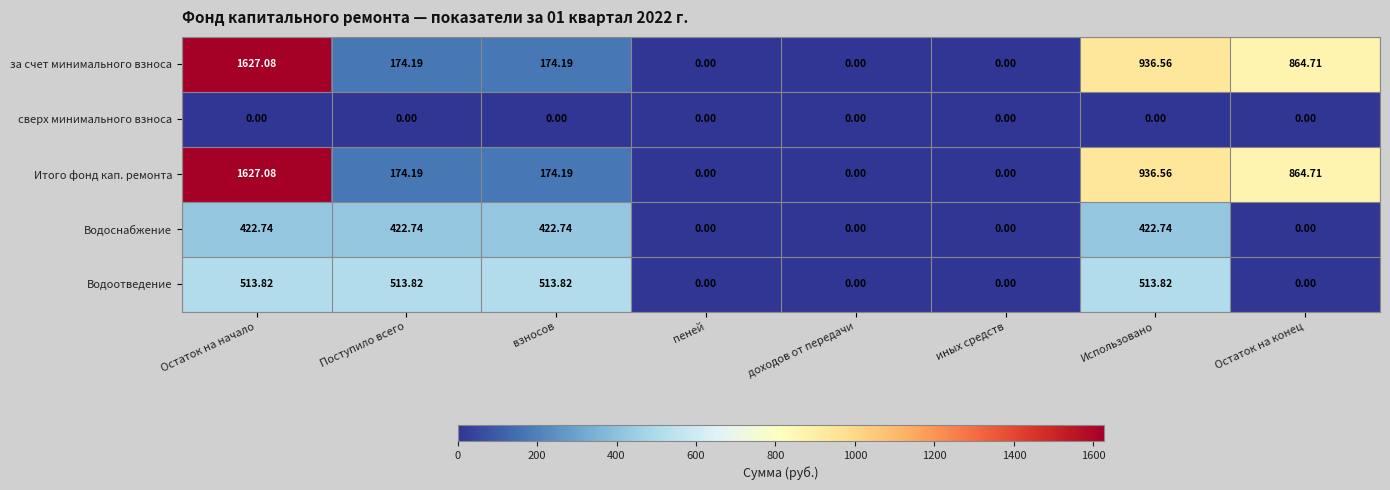

At which label does Водоснабжение first exceed 422?

Остаток на начало